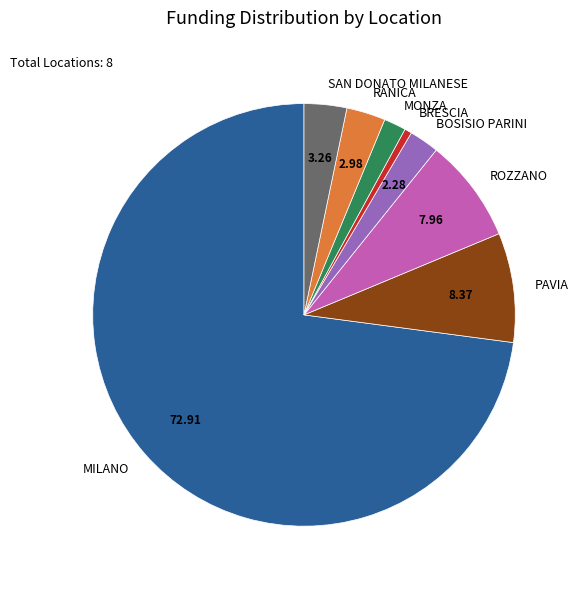

Does any single category account for the majority?

Yes